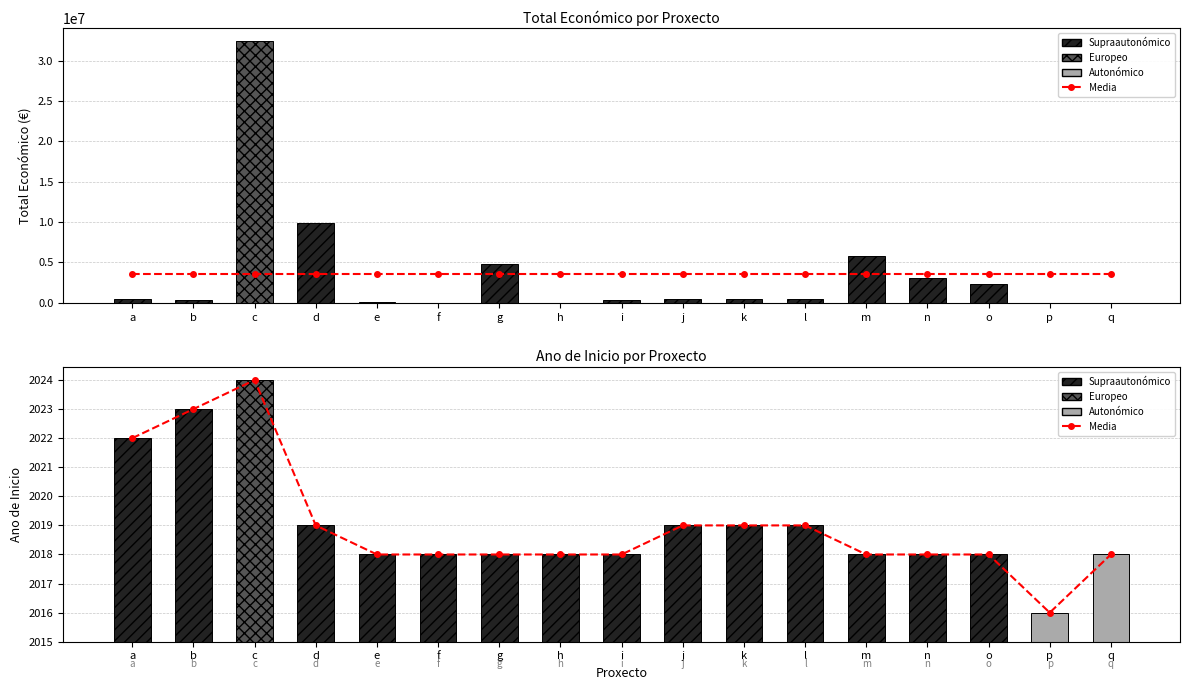

Does the chart contain stacked bars?

No